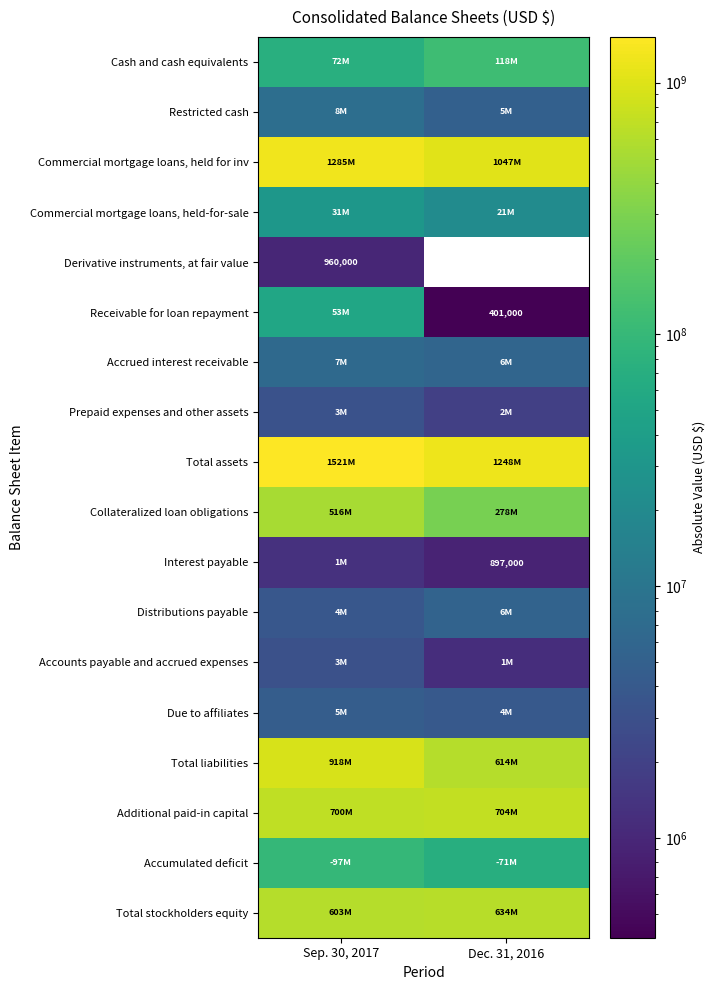

Is it true that Interest payable equals 409798 at Dec. 31, 2016?

False